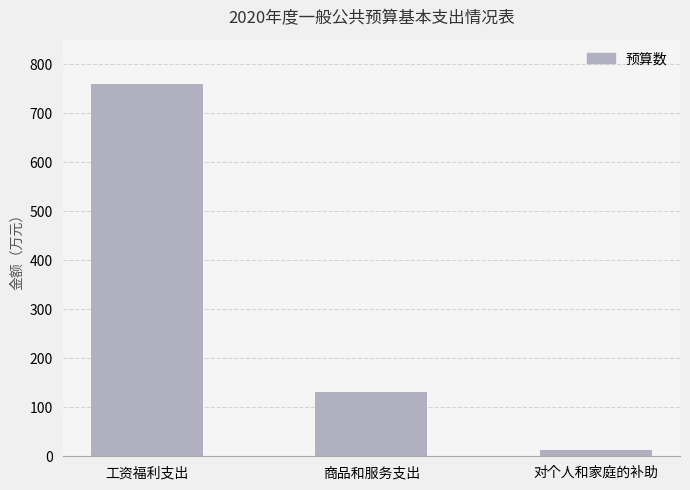

What is the average value?

300.6